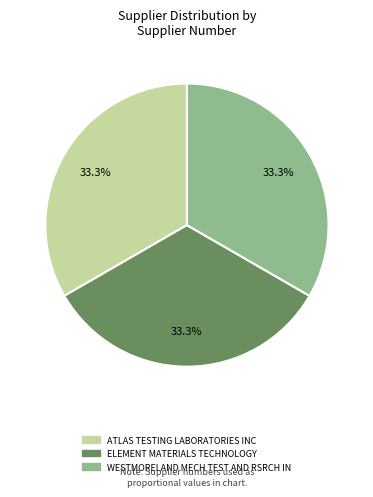

How much of the chart is everything except ATLAS TESTING LABORATORIES INC?

66.7%